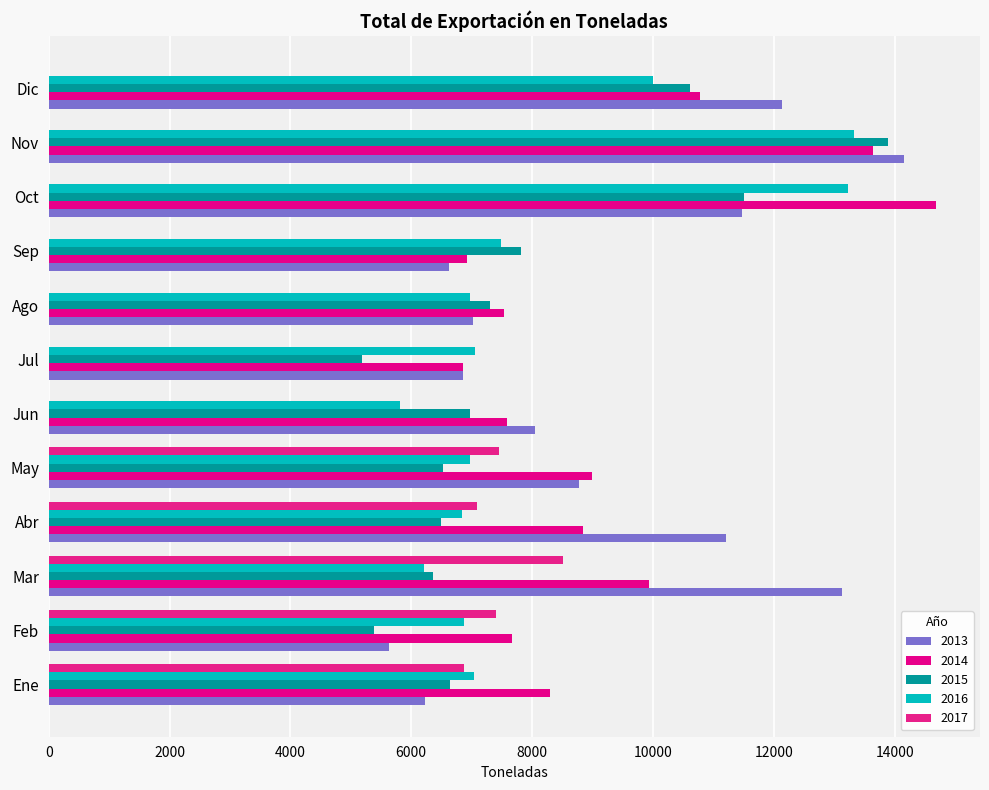

Reading left to right, what are all the values shown in this chart?

2013: Ene=6227.5	Feb=5628.7	Mar=13132.7	Abr=11207.9	May=8780.6	Jun=8040.9	Jul=6856.9	Ago=7023.3	Sep=6624.2	Oct=11467.9	Nov=14161.7	Dic=12139.4
2014: Ene=8288.8	Feb=7659.9	Mar=9932.2	Abr=8850.0	May=8987.0	Jun=7579.4	Jul=6863.2	Ago=7527.5	Sep=6918.5	Oct=14680.0	Nov=13635.2	Dic=10781.2
2015: Ene=6642.9	Feb=5379.2	Mar=6367.8	Abr=6491.5	May=6530.2	Jun=6977.4	Jul=5191.3	Ago=7298.8	Sep=7810.5	Oct=11515.6	Nov=13883.7	Dic=10612.6
2016: Ene=7040.9	Feb=6878.9	Mar=6214.4	Abr=6841.7	May=6978.8	Jun=5816.2	Jul=7047.6	Ago=6976.6	Sep=7491.2	Oct=13227.3	Nov=13324.9	Dic=10004.6
2017: Ene=6869.3	Feb=7398.0	Mar=8507.6	Abr=7094.7	May=7456.6	Jun=0.0	Jul=0.0	Ago=0.0	Sep=0.0	Oct=0.0	Nov=0.0	Dic=0.0